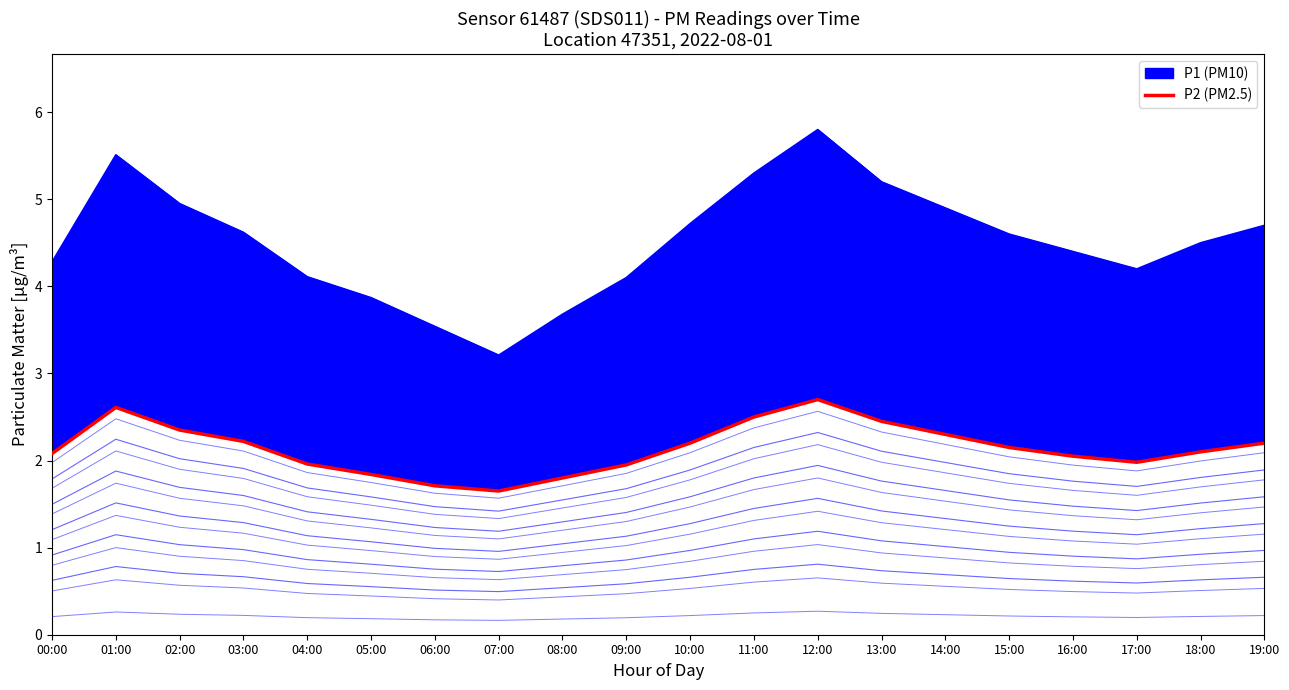

Reading left to right, what are all the values shown in this chart?

00:00=2.1	01:00=2.6	02:00=2.4	03:00=2.2	04:00=2.0	05:00=1.8	06:00=1.7	07:00=1.6	08:00=1.8	09:00=1.9	10:00=2.2	11:00=2.5	12:00=2.7	13:00=2.5	14:00=2.3	15:00=2.1	16:00=2.0	17:00=2.0	18:00=2.1	19:00=2.2